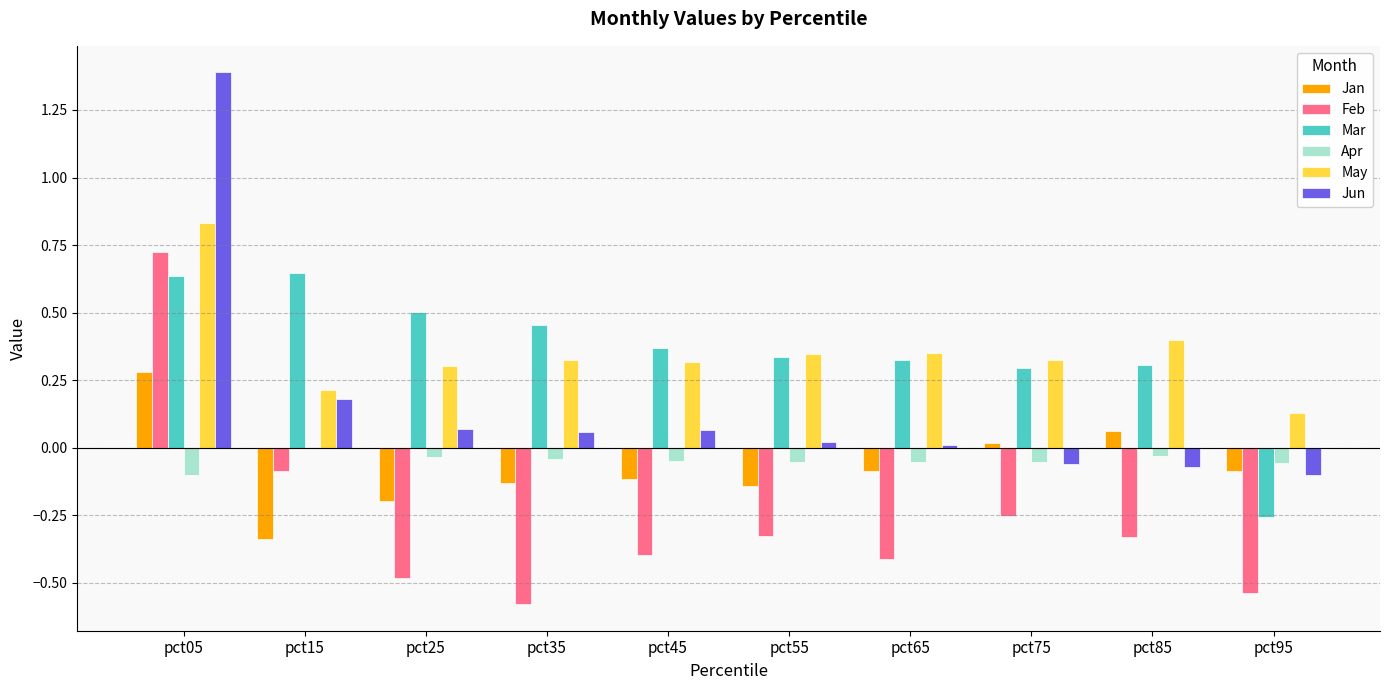

Is it true that Apr equals -0.1 at pct95?

True